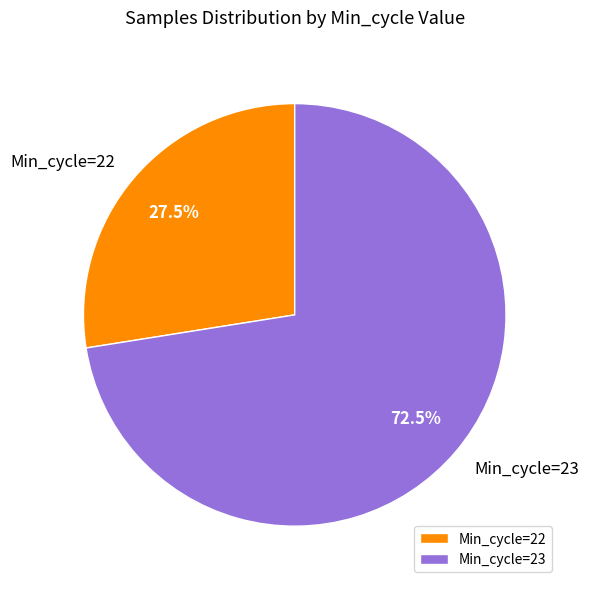

What is the ratio of the value at Min_cycle=22 to the value at Min_cycle=23?

0.4